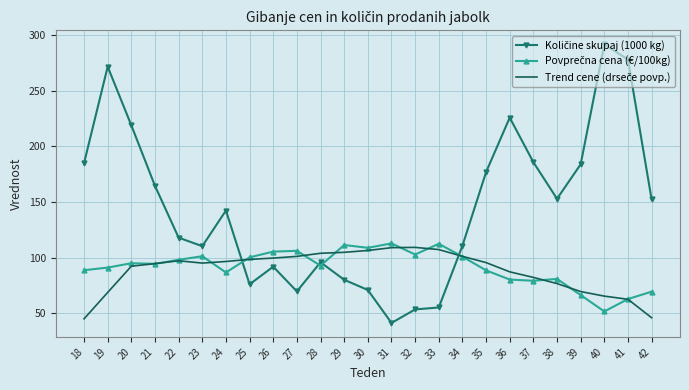

What is the difference between the highest and lowest values at 20?

126.7